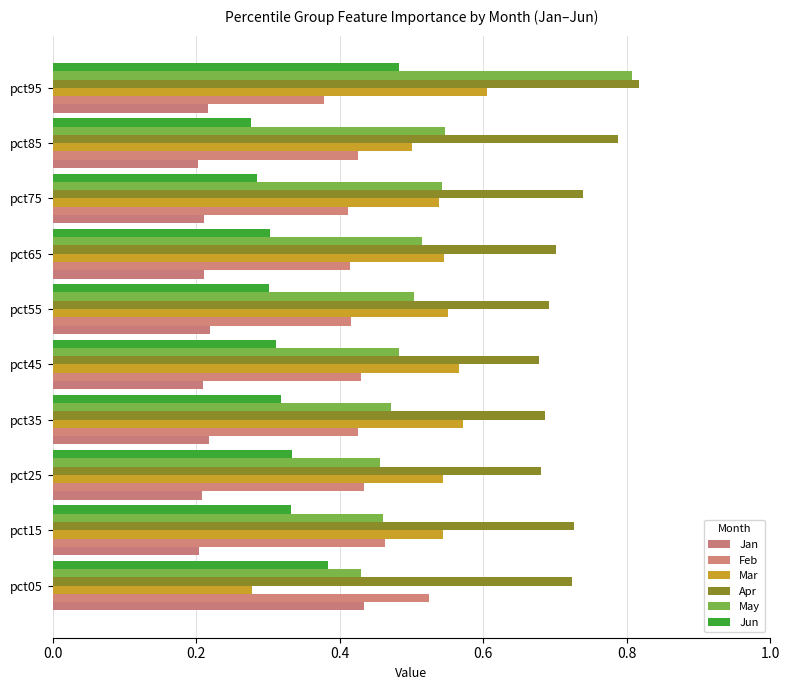

How many data points does each series have?

10